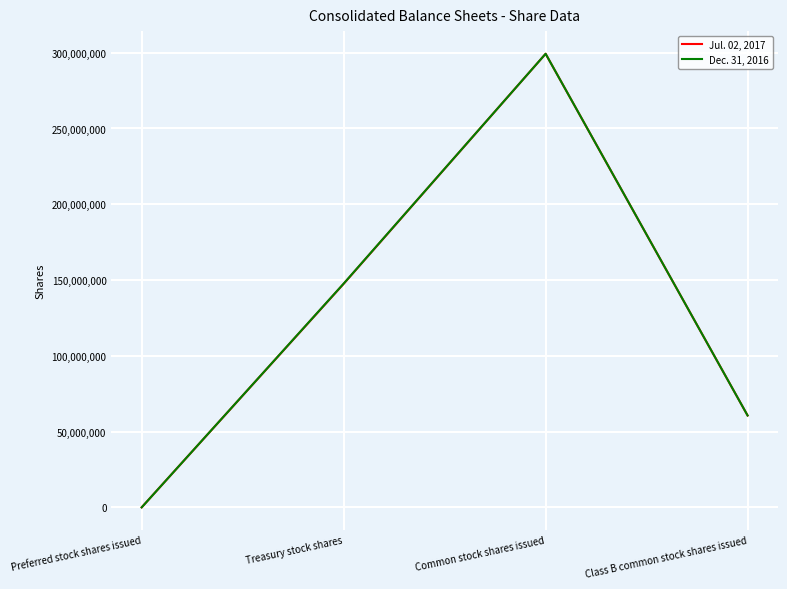

Count the number of data series in this chart.

2